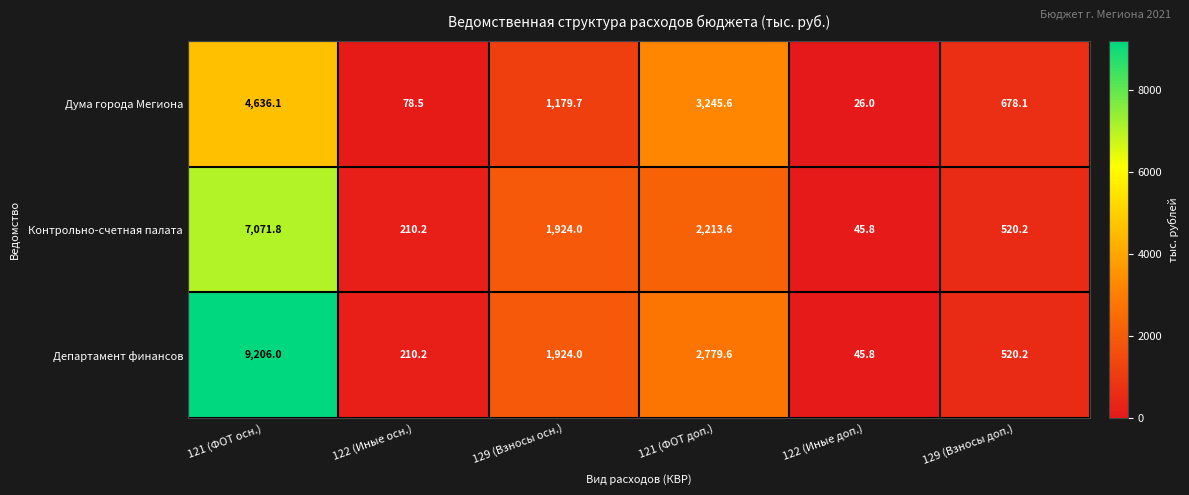

Reading right to left, what are all the values shown in this chart?

Дума города Мегиона: 129 (Взносы доп.)=678.1	122 (Иные доп.)=26.0	121 (ФОТ доп.)=3245.6	129 (Взносы осн.)=1179.7	122 (Иные осн.)=78.5	121 (ФОТ осн.)=4636.1
Контрольно-счетная палата: 129 (Взносы доп.)=520.2	122 (Иные доп.)=45.8	121 (ФОТ доп.)=2213.6	129 (Взносы осн.)=1924.0	122 (Иные осн.)=210.2	121 (ФОТ осн.)=7071.8
Департамент финансов: 129 (Взносы доп.)=520.2	122 (Иные доп.)=45.8	121 (ФОТ доп.)=2779.6	129 (Взносы осн.)=1924.0	122 (Иные осн.)=210.2	121 (ФОТ осн.)=9206.0